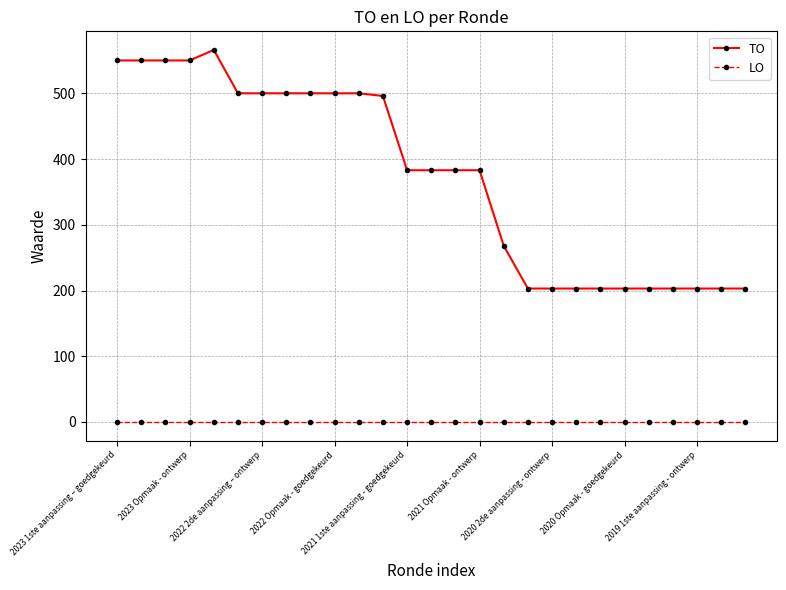

Which series has the largest range (max minus min)?

TO